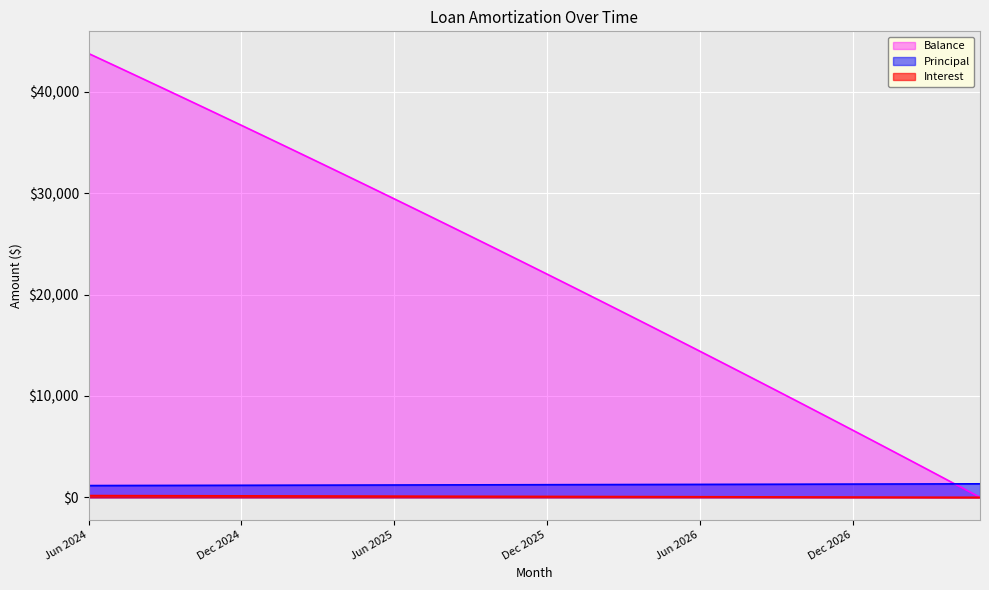

What is the label of the 36th point from the right?

Jun 2024